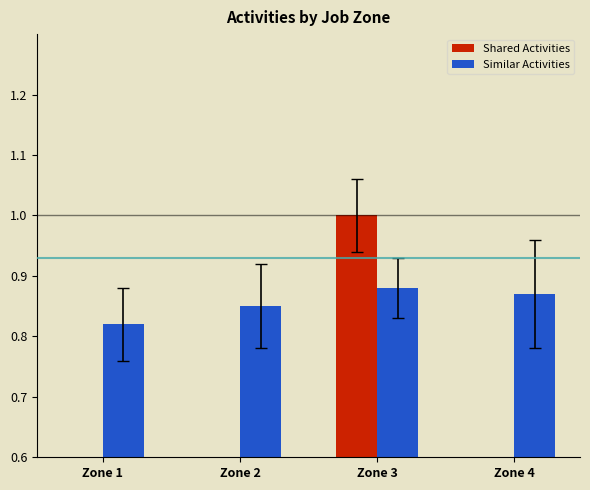

The value of Similar Activities at Zone 1 is 1.4. True or false?

False